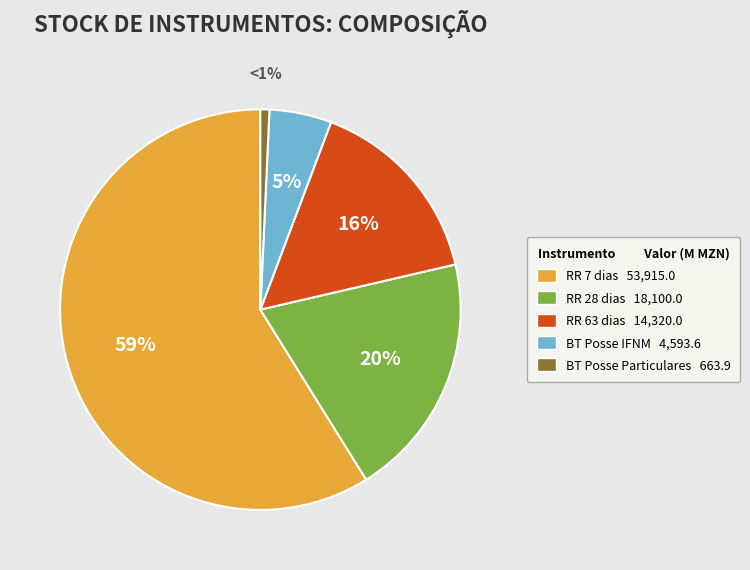

Is there a majority slice in this chart?

Yes